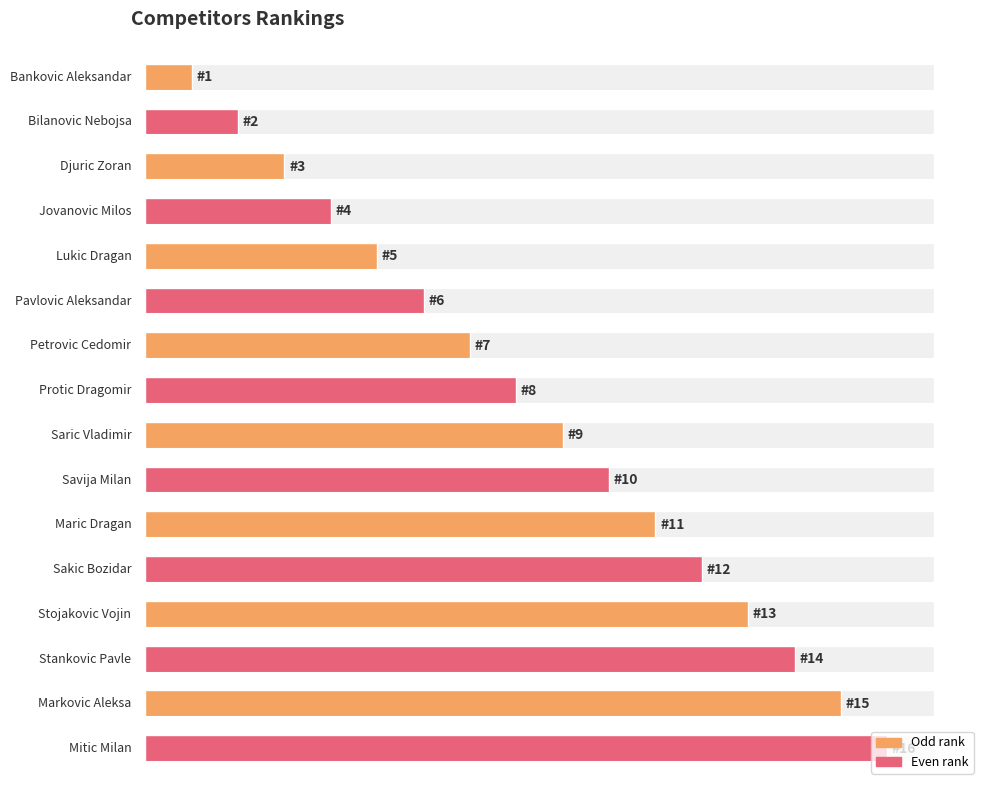

List the labels in order of value, smallest first.

Bankovic Aleksandar, Bilanovic Nebojsa, Djuric Zoran, Jovanovic Milos, Lukic Dragan, Pavlovic Aleksandar, Petrovic Cedomir, Protic Dragomir, Saric Vladimir, Savija Milan, Maric Dragan, Sakic Bozidar, Stojakovic Vojin, Stankovic Pavle, Markovic Aleksa, Mitic Milan